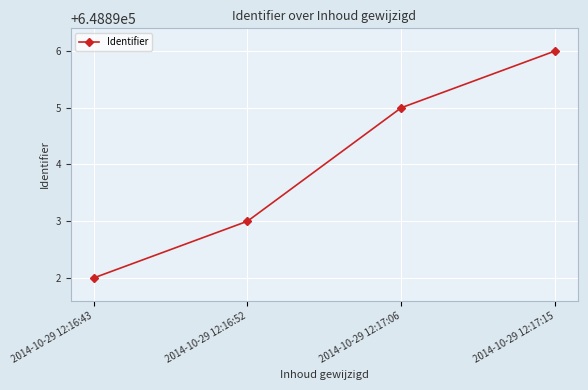

List the labels in order of value, largest first.

2014-10-29 12:17:15, 2014-10-29 12:17:06, 2014-10-29 12:16:52, 2014-10-29 12:16:43